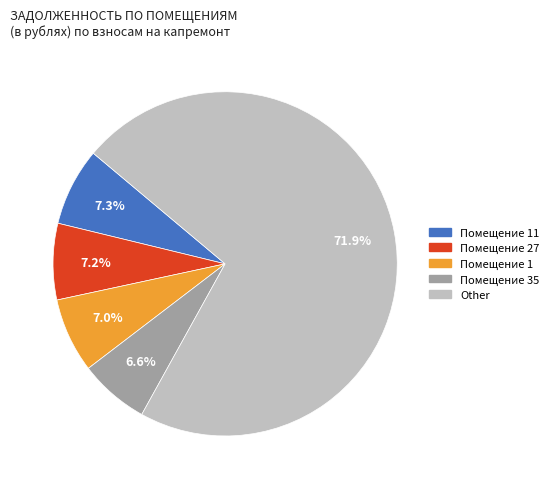

Which category has the biggest portion of the pie?

Other